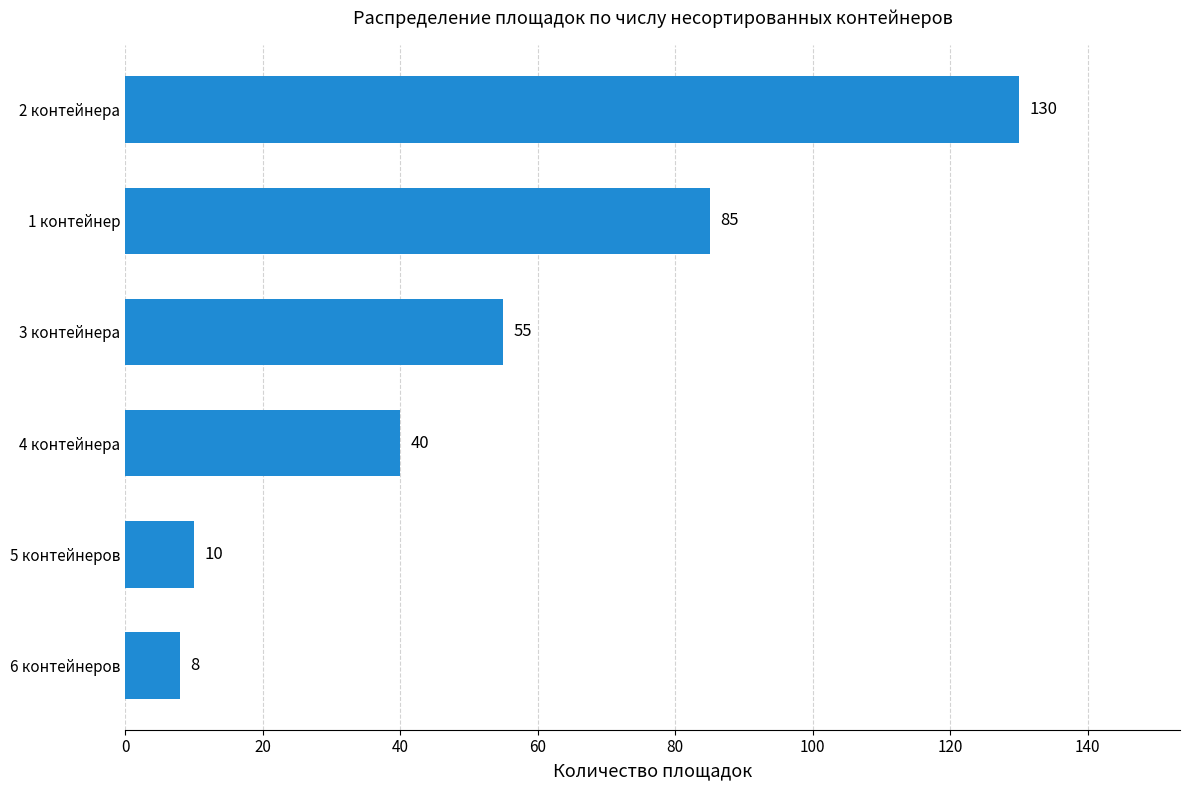

Which label corresponds to the largest value in the chart?

2 контейнера